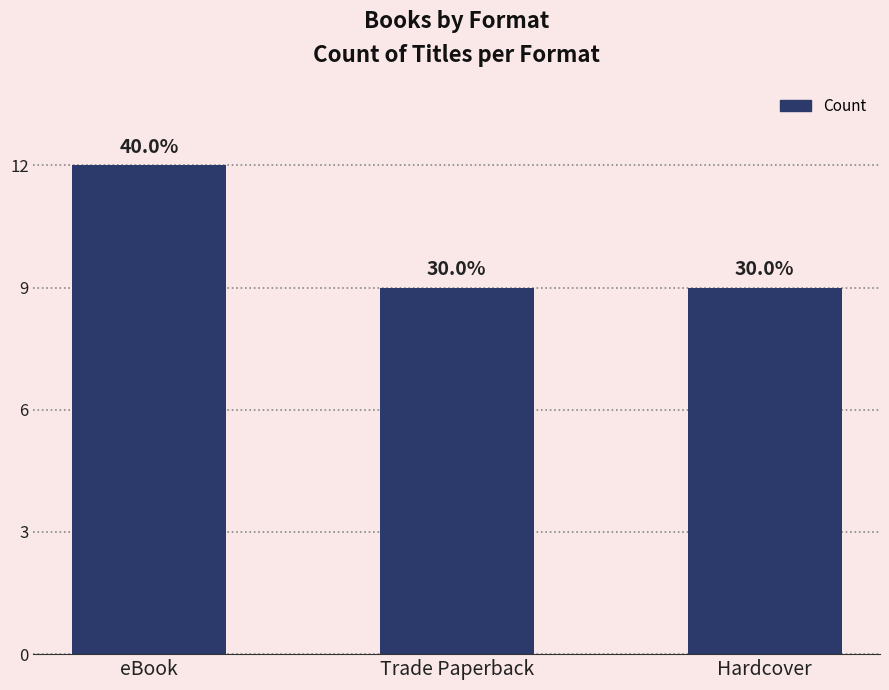

The chart shows a value of 16 at Trade Paperback. True or false?

False